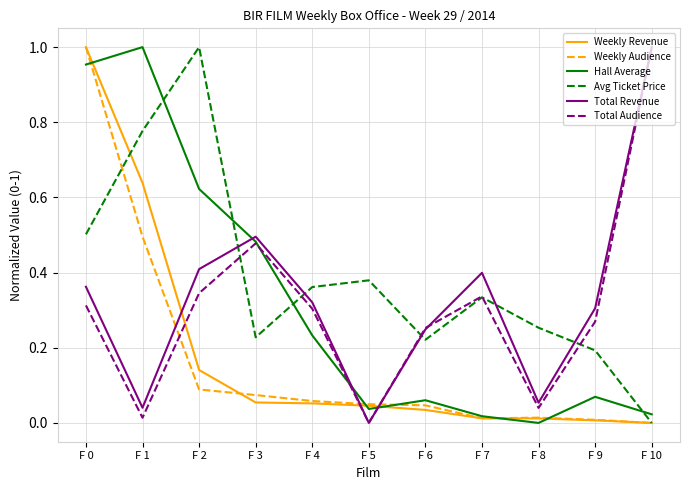

True or false: Avg Ticket Price has a value of 1.1 at F 1.

False